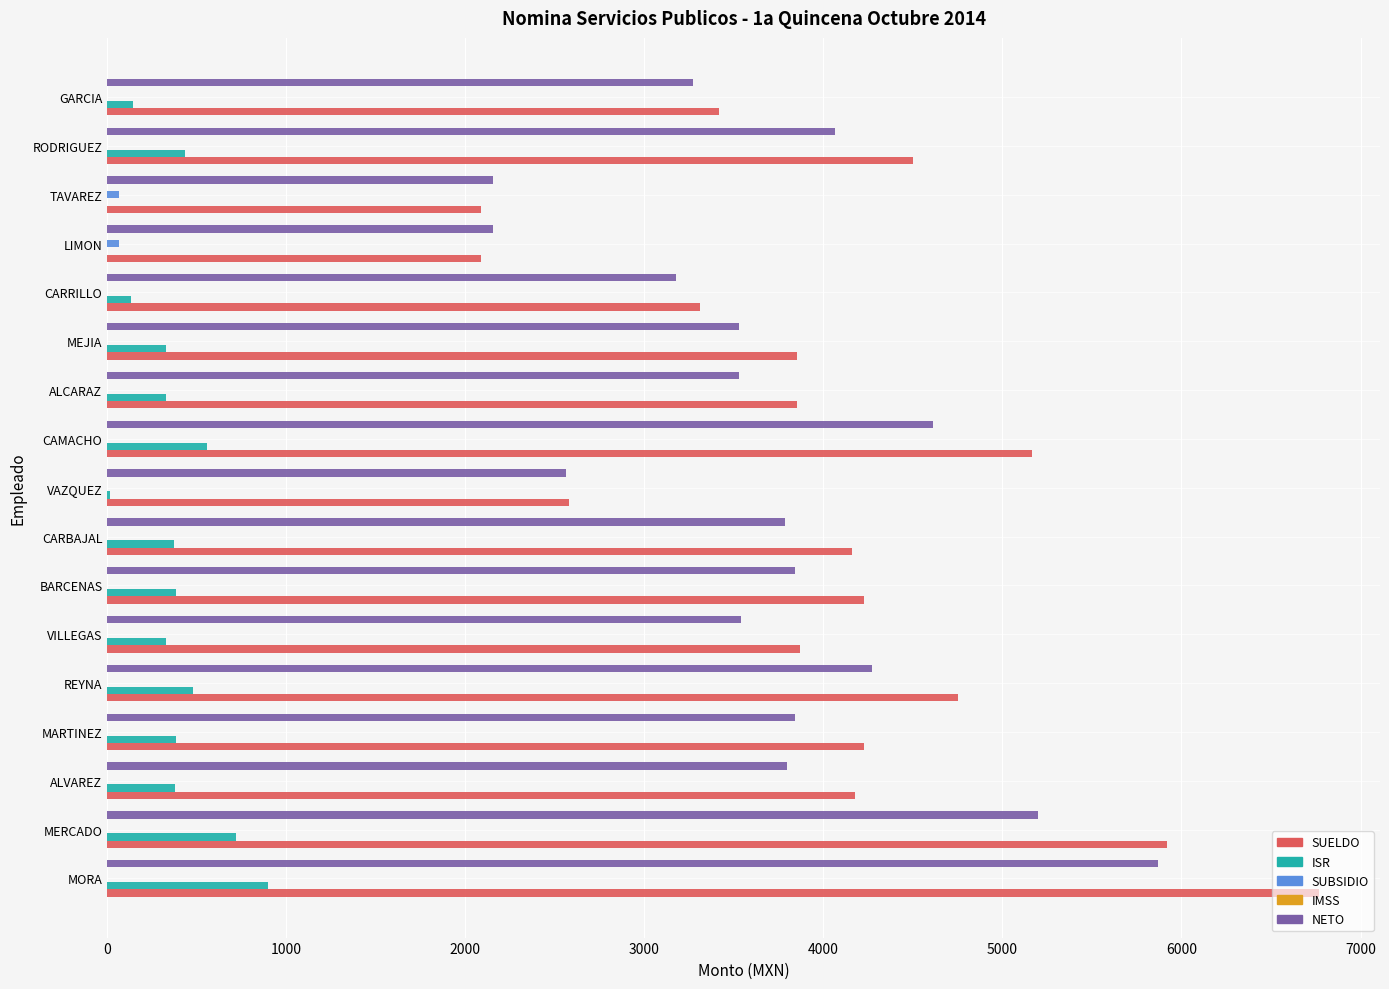

What is the sum of all SUELDO values?

68949.7